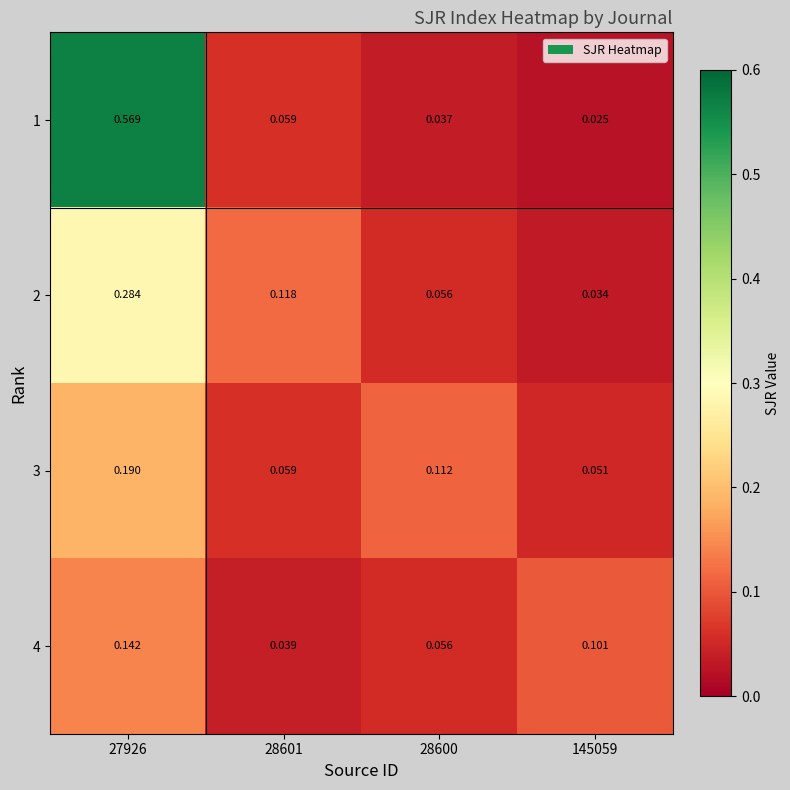

Reading left to right, transcribe all the data shown in this chart.

1: 27926=0.6	28601=0.1	28600=0.0	145059=0.0
2: 27926=0.3	28601=0.1	28600=0.1	145059=0.0
3: 27926=0.2	28601=0.1	28600=0.1	145059=0.1
4: 27926=0.1	28601=0.0	28600=0.1	145059=0.1